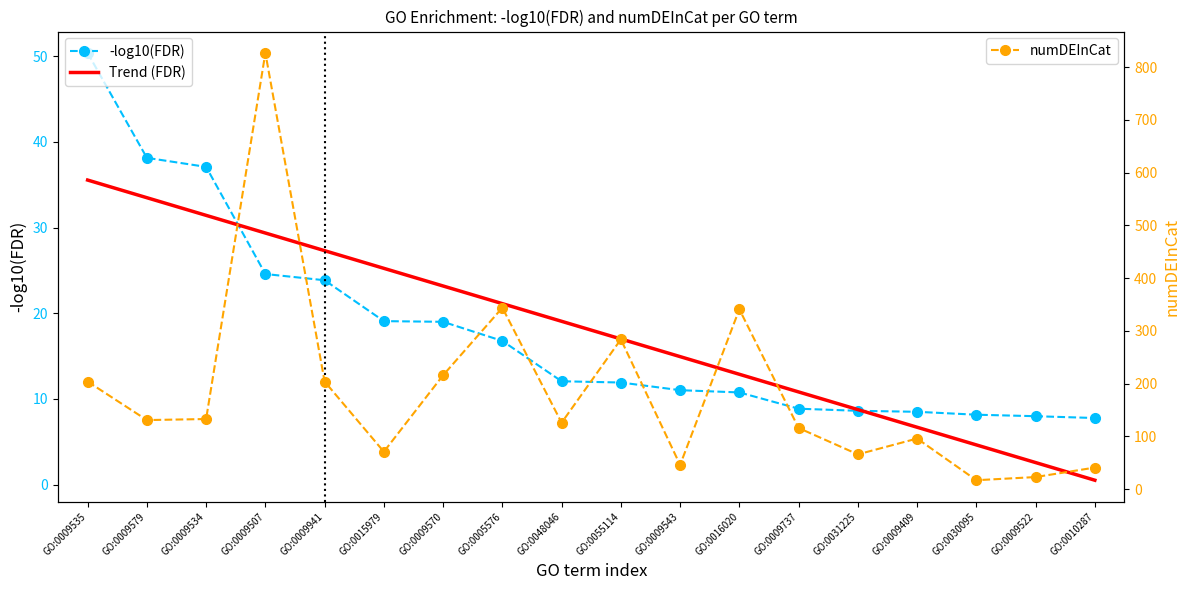

At which label does Trend (FDR) first exceed 19?

GO:0009535